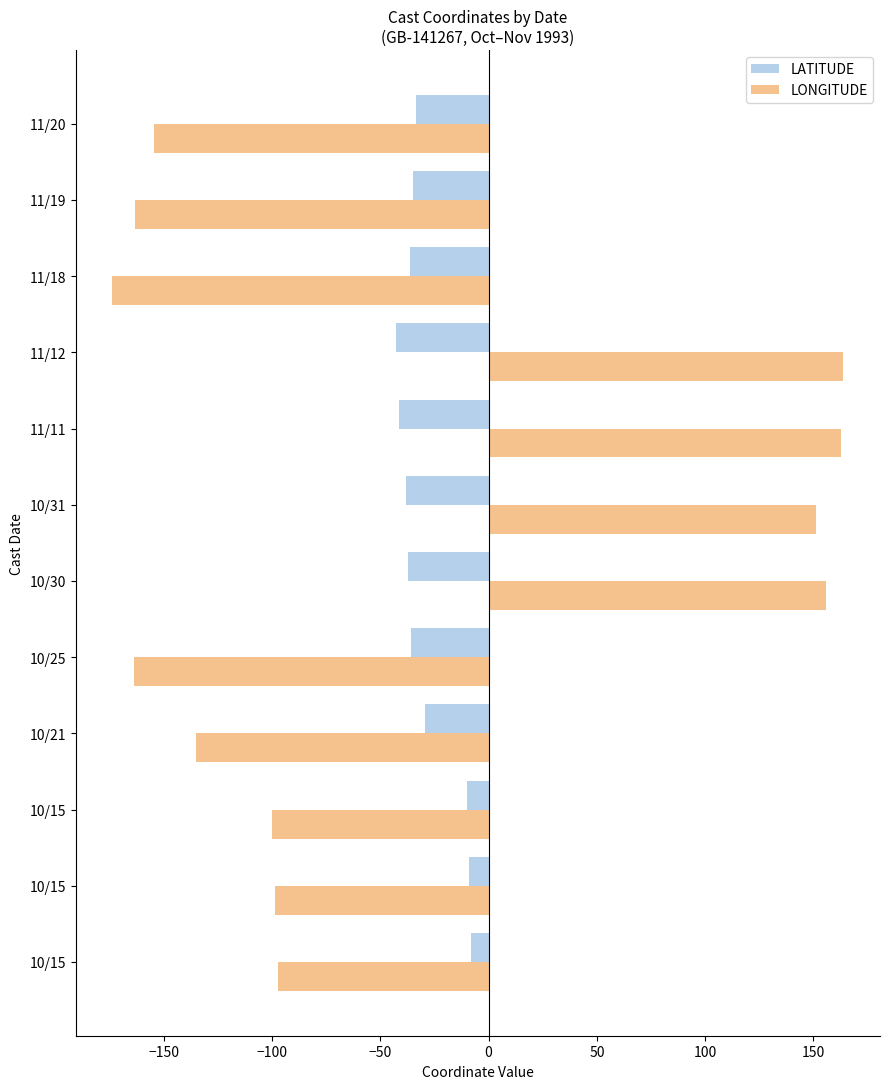

How many values in LONGITUDE are above zero?

4